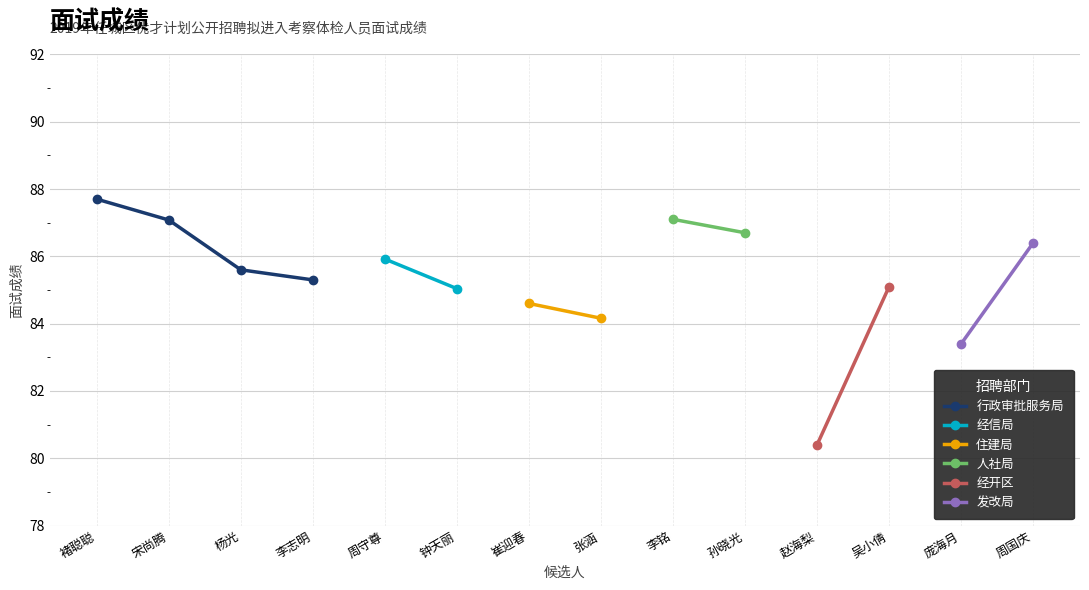

True or false: 经信局 has more than 1 interior local peaks.

False